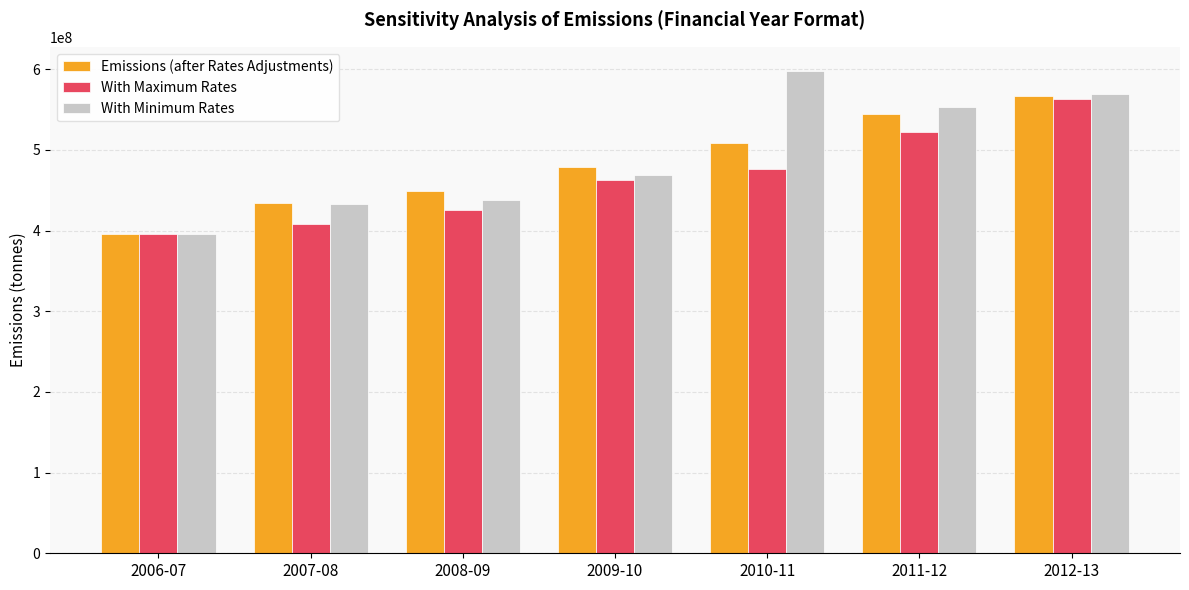

What is the sum of the With Minimum Rates values at 2012-13 and 2010-11?

1167125837.9